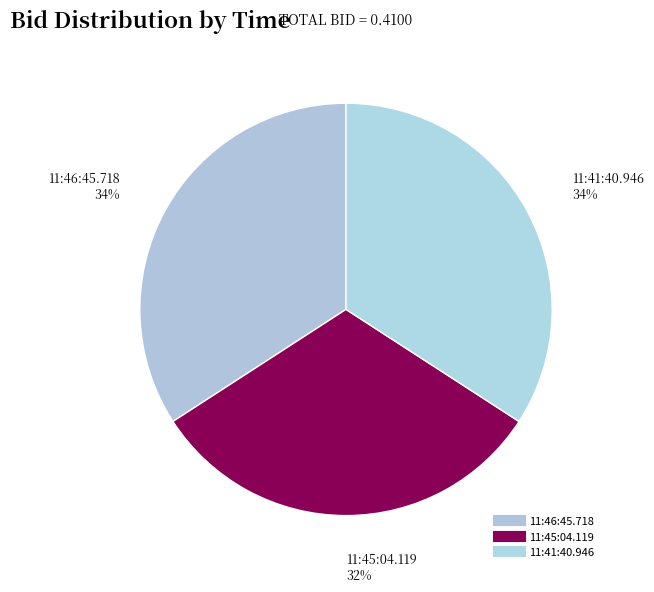

How many slices are in this pie chart?

3